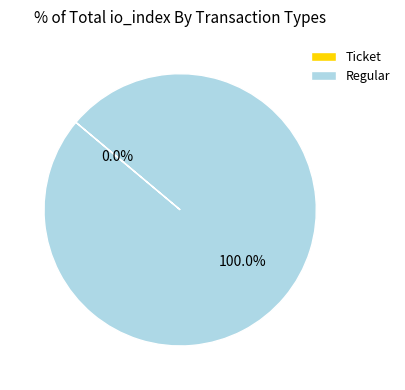

Which slice represents more than half of the pie?

Regular